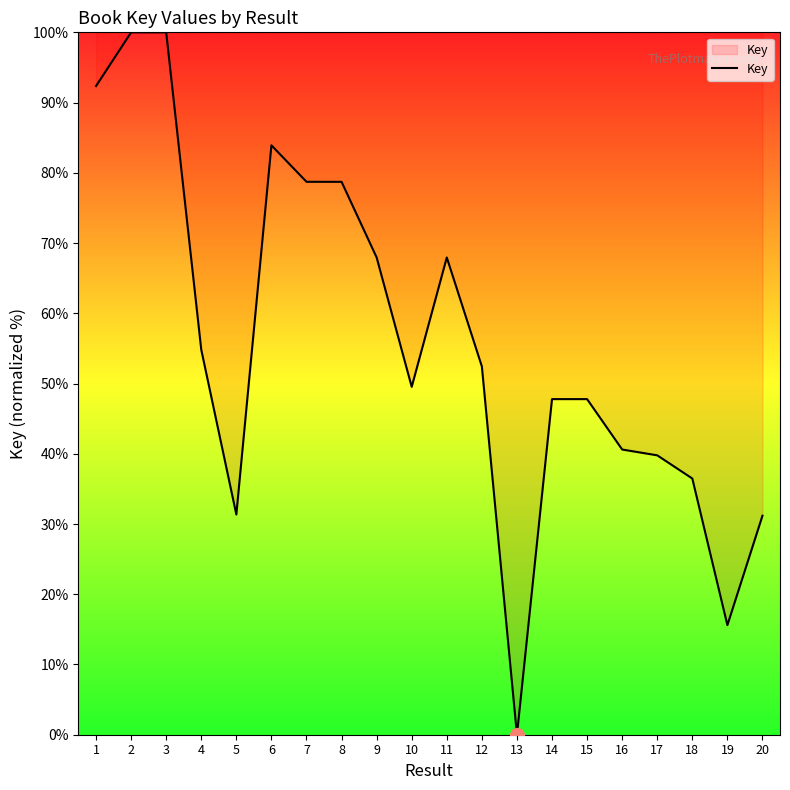

What is the greatest value displayed?

100.0